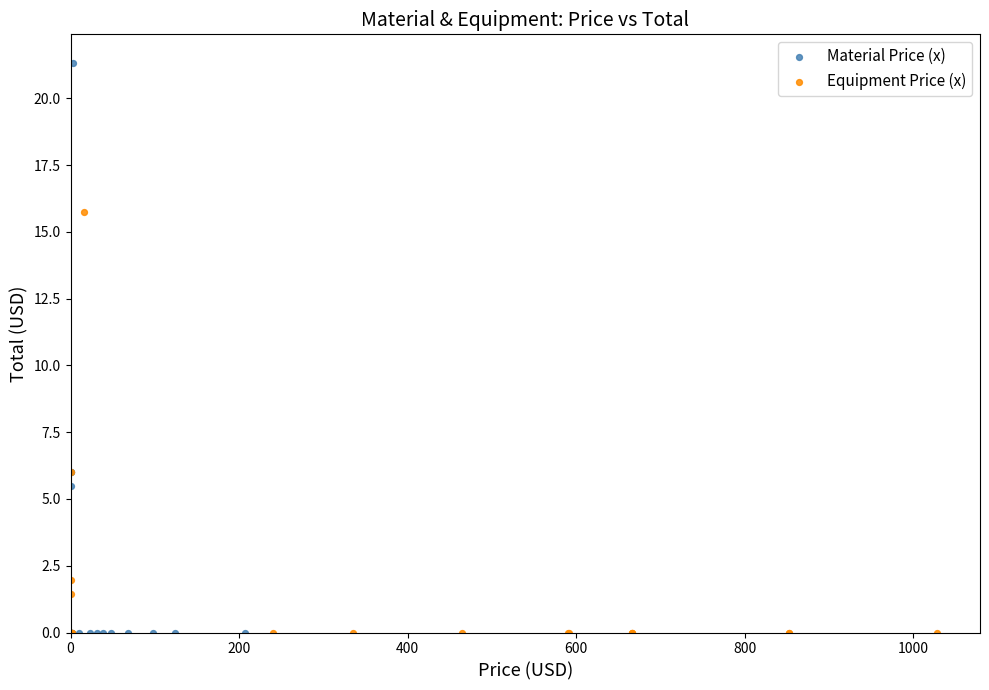

Which series reaches the maximum Y coordinate?

Material Price (x)